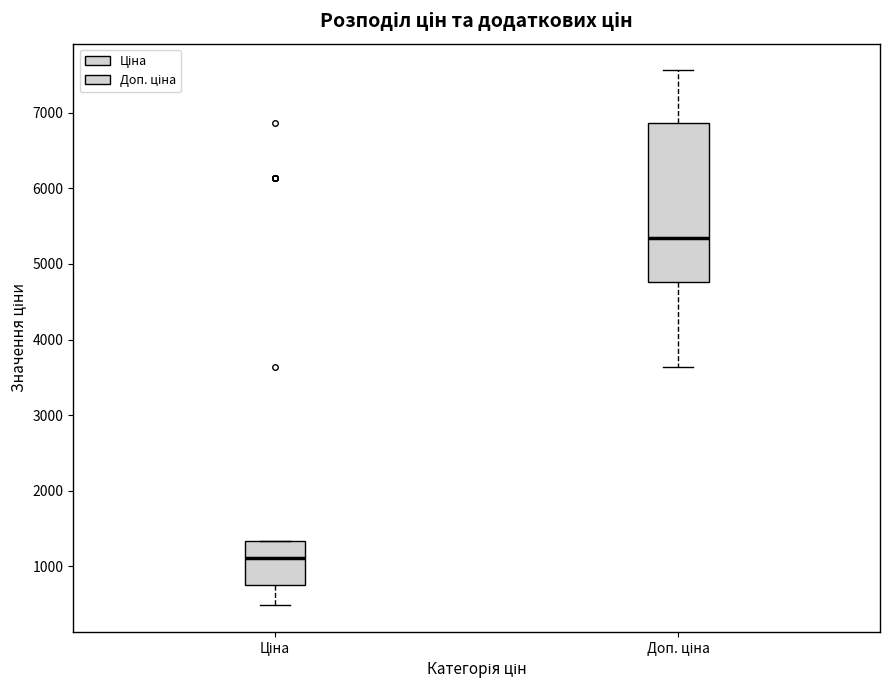

Reading left to right, read every box against the y-axis: the position of its median line, the range the box covers, and the ends of its whiskers. The values are not printed on the chart, so give them approximately, as read against the axis.

Ціна: median 1100, box 800 to 1300, whiskers 500 to 1300
Доп. ціна: median 5300, box 4800 to 6900, whiskers 3600 to 7600